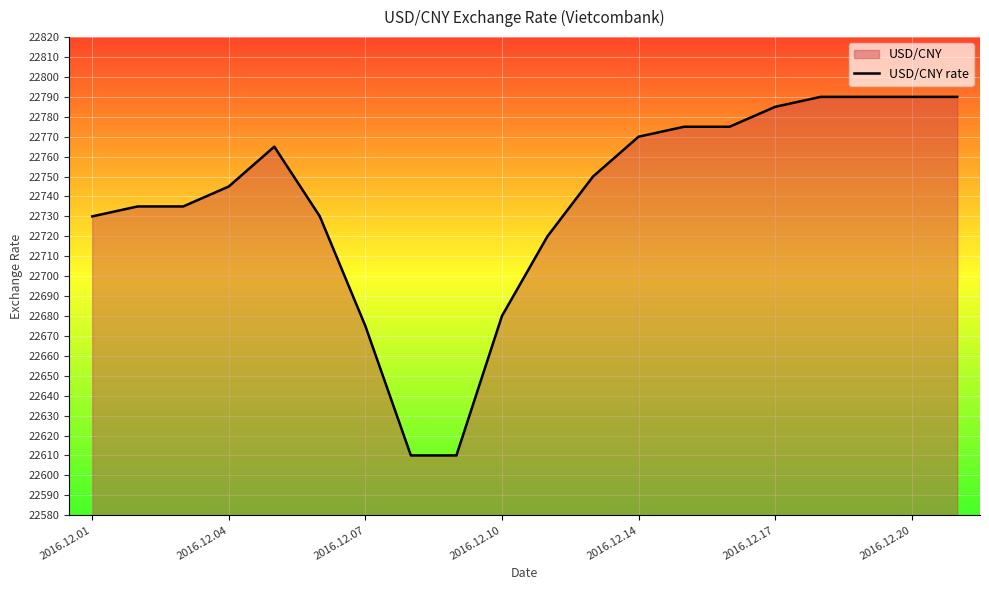

How many values are below 22750?

10